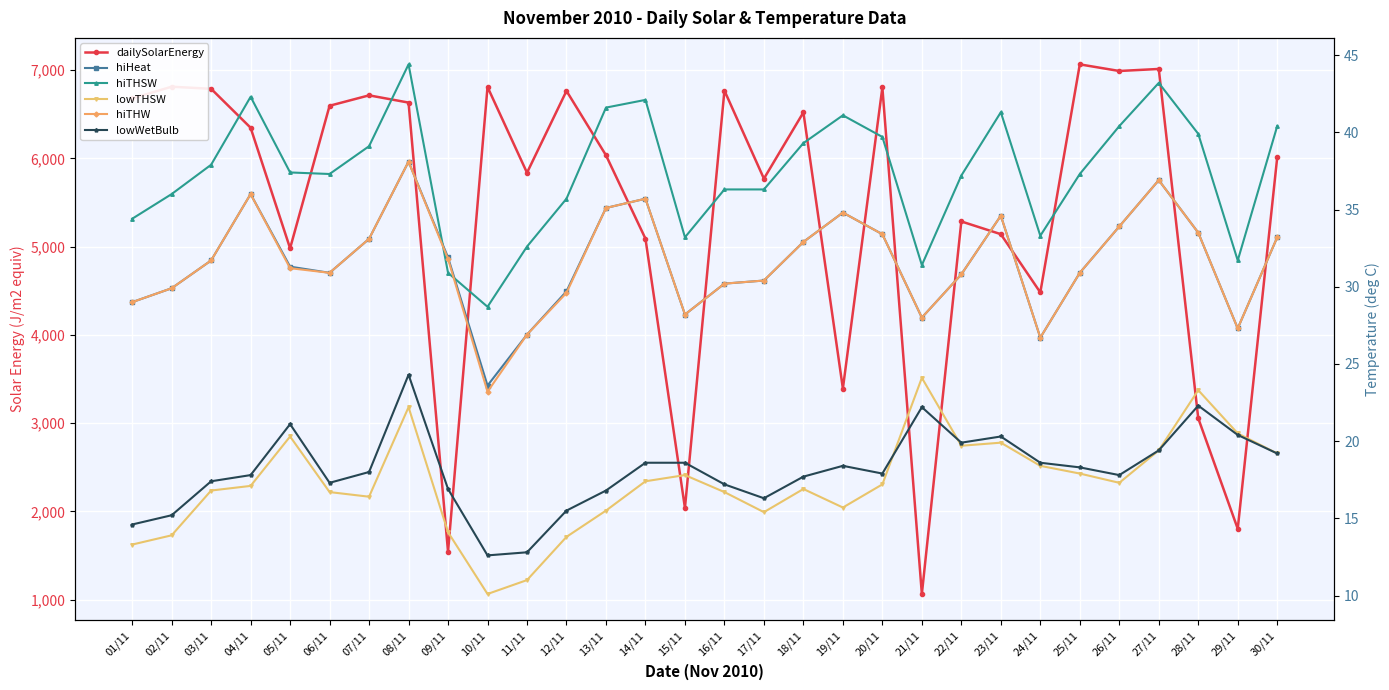

What is the label of the 22nd point from the left?

22/11